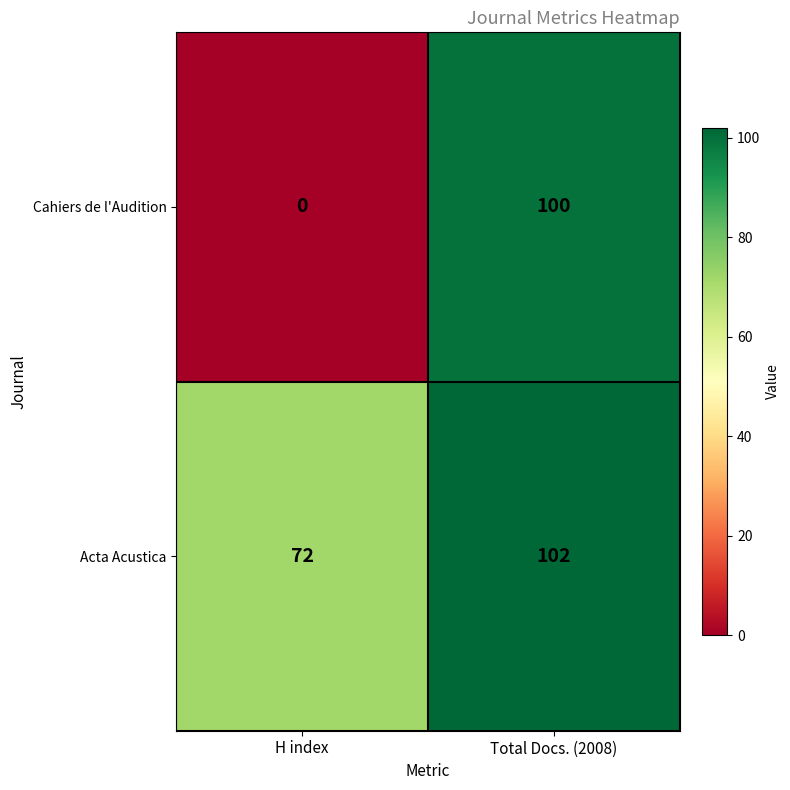

Which series changed the most between H index and Total Docs. (2008)?

Cahiers de l'Audition